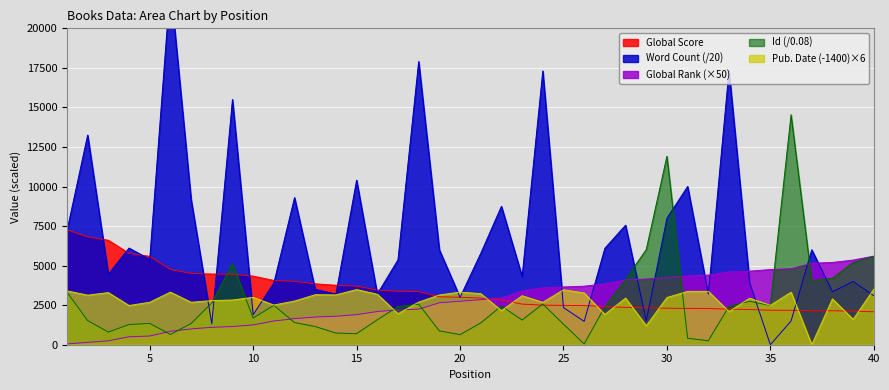

Which series has the largest total across all categories?

Word Count